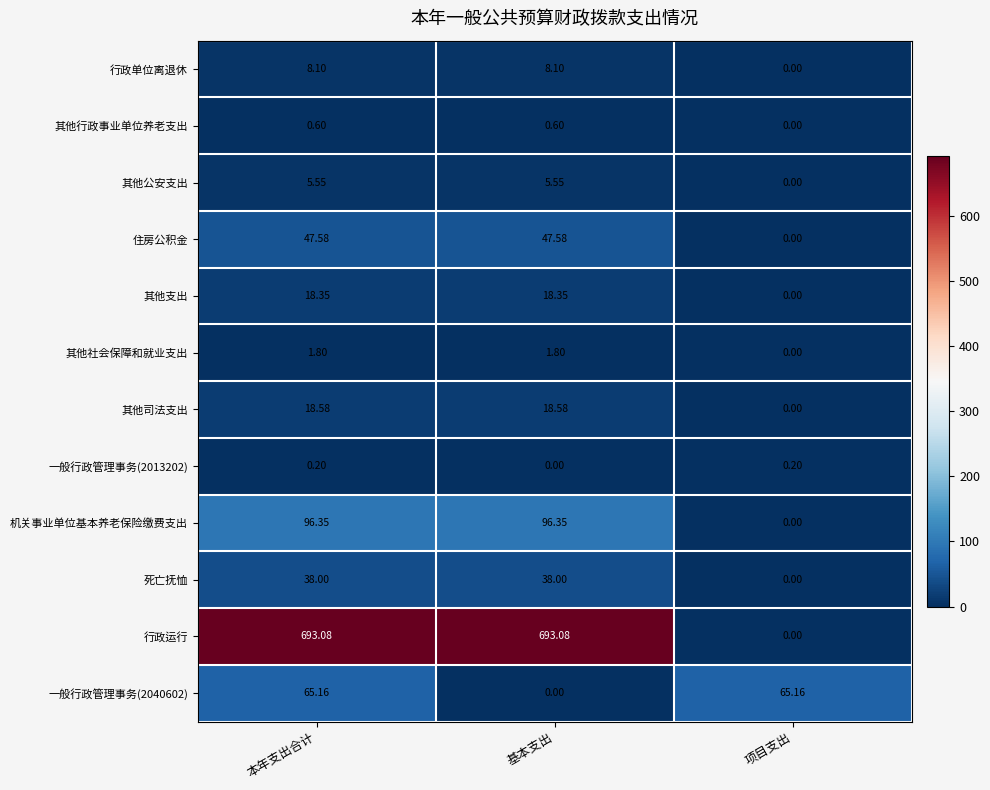

Which series changed the most between 本年支出合计 and 项目支出?

行政运行